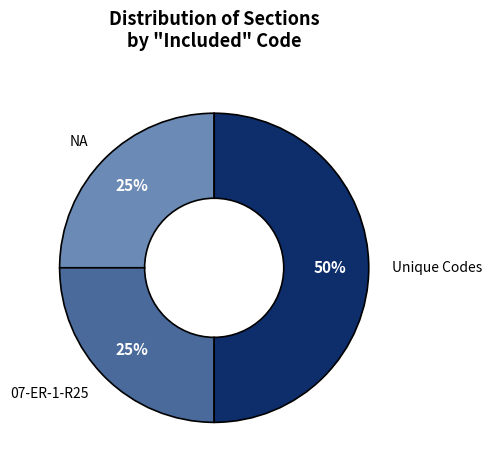

Which category has the biggest portion of the pie?

Unique Codes